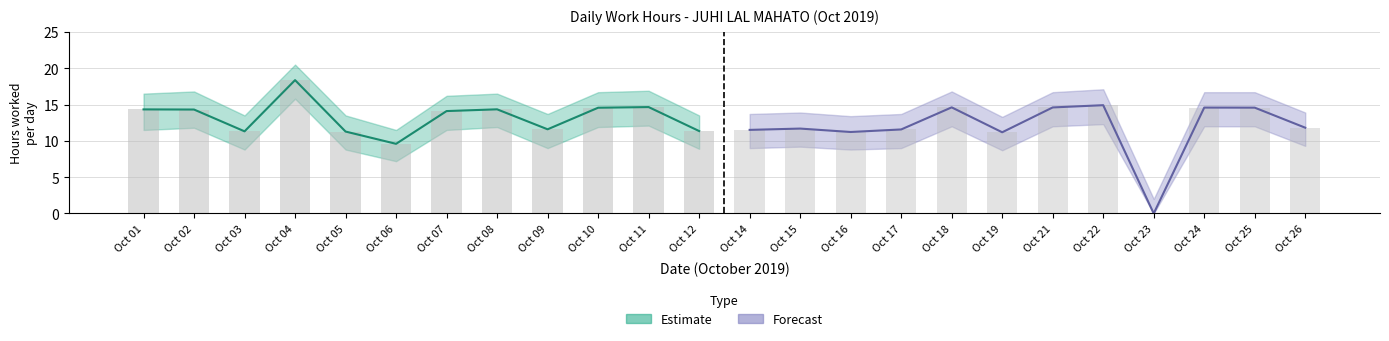

How many values in the lower_band series exceed 11?

12